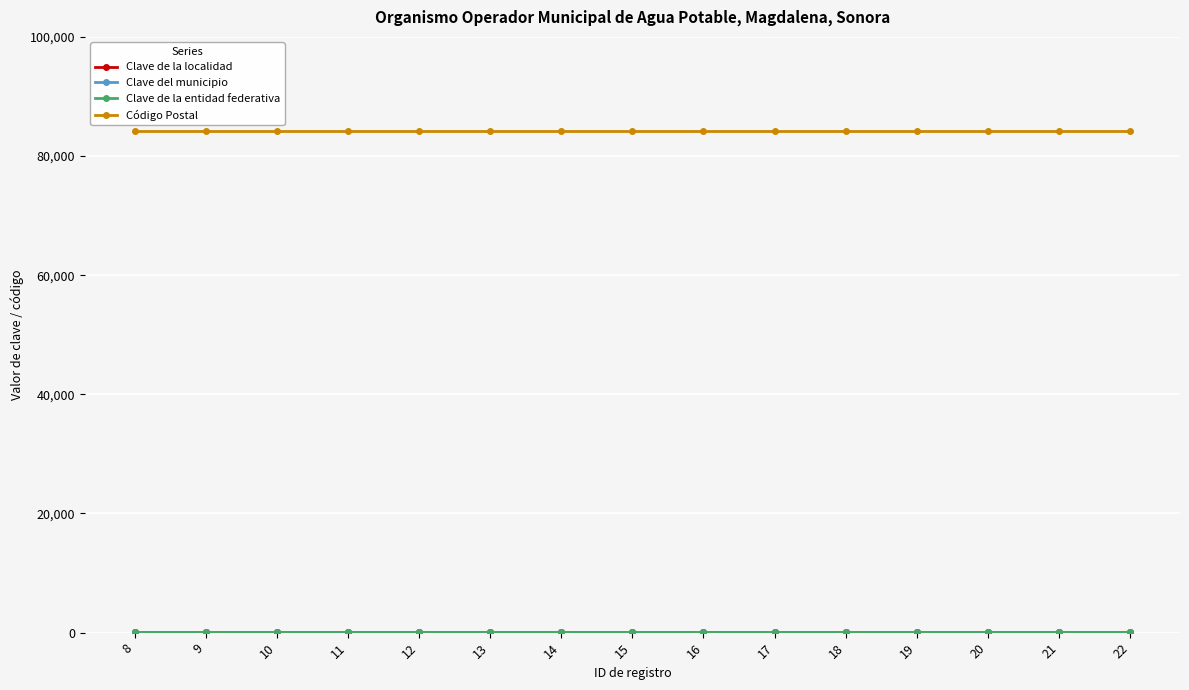

True or false: Clave de la entidad federativa has more than 1 interior local peaks.

False